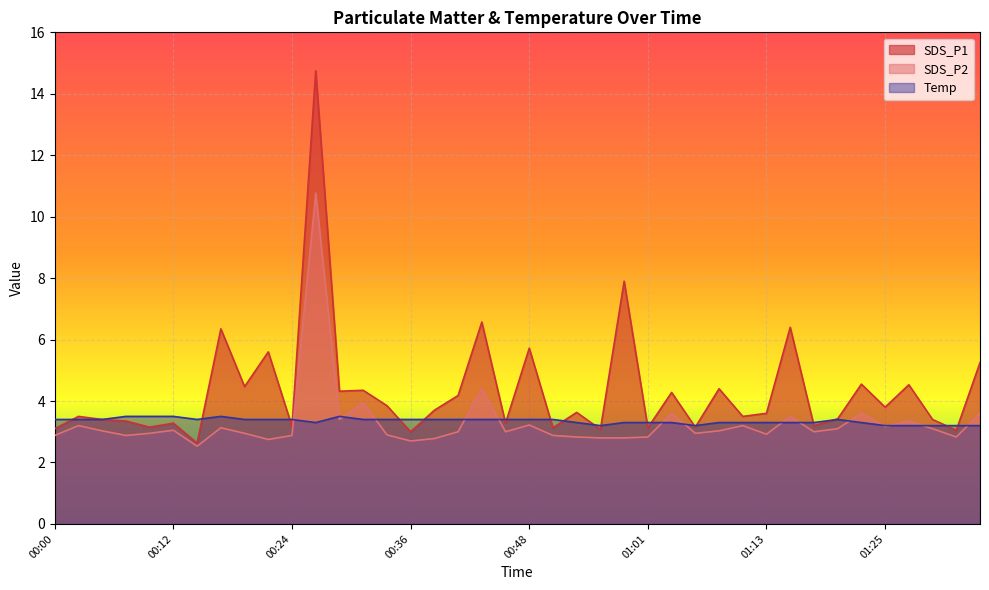

Which series has the largest total across all categories?

SDS_P1